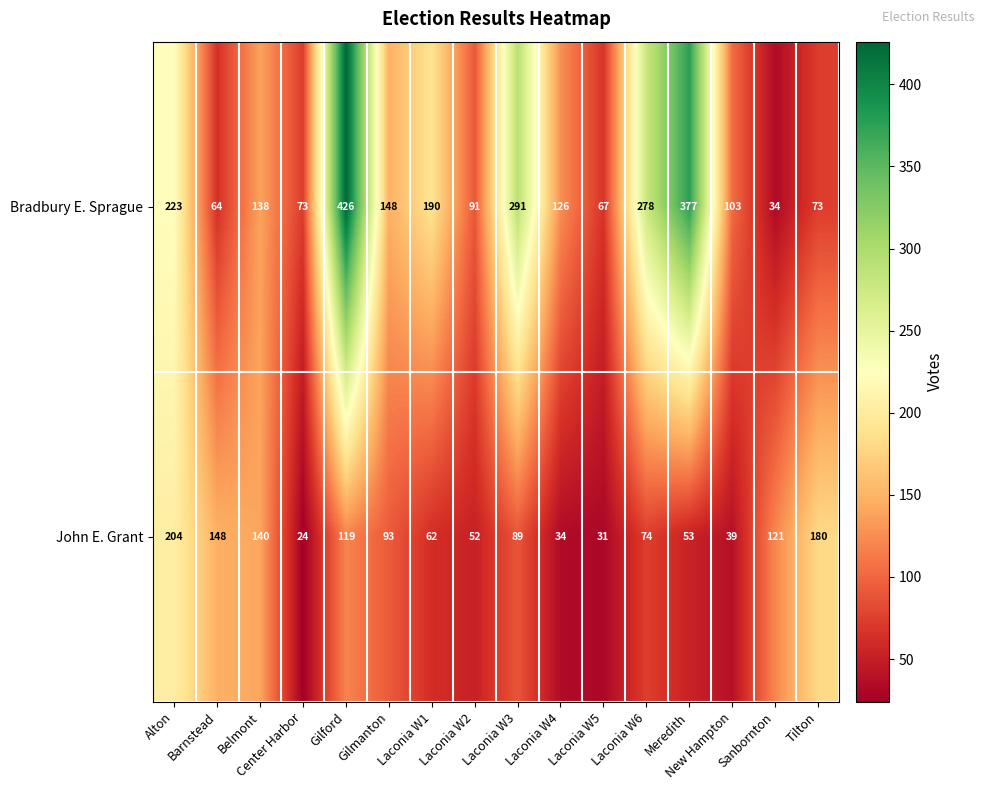

Which series has the widest spread of values?

Bradbury E. Sprague